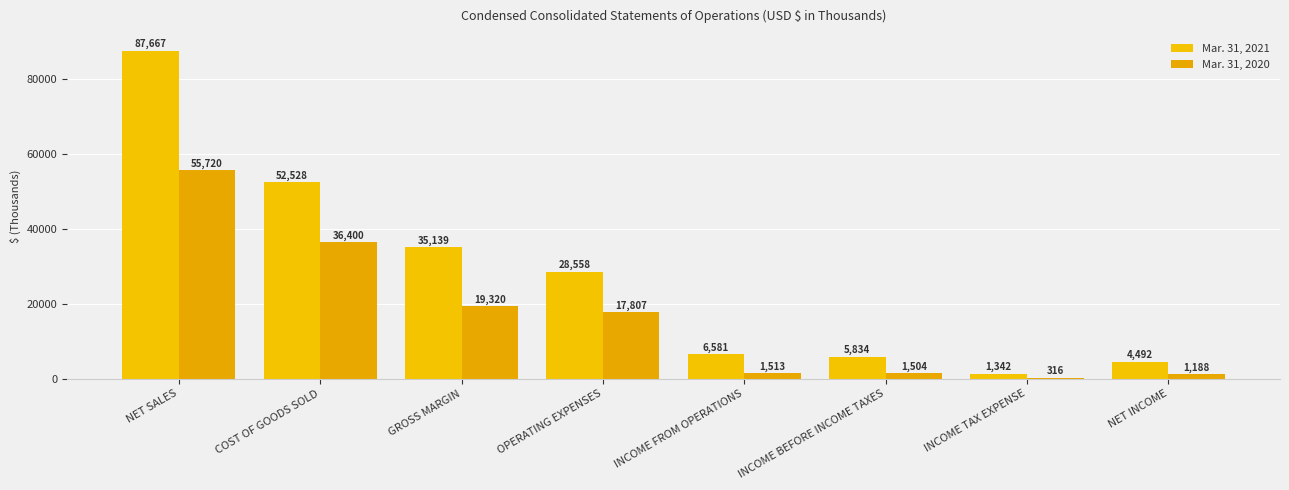

Which series changed the most between GROSS MARGIN and NET INCOME?

Mar. 31, 2021